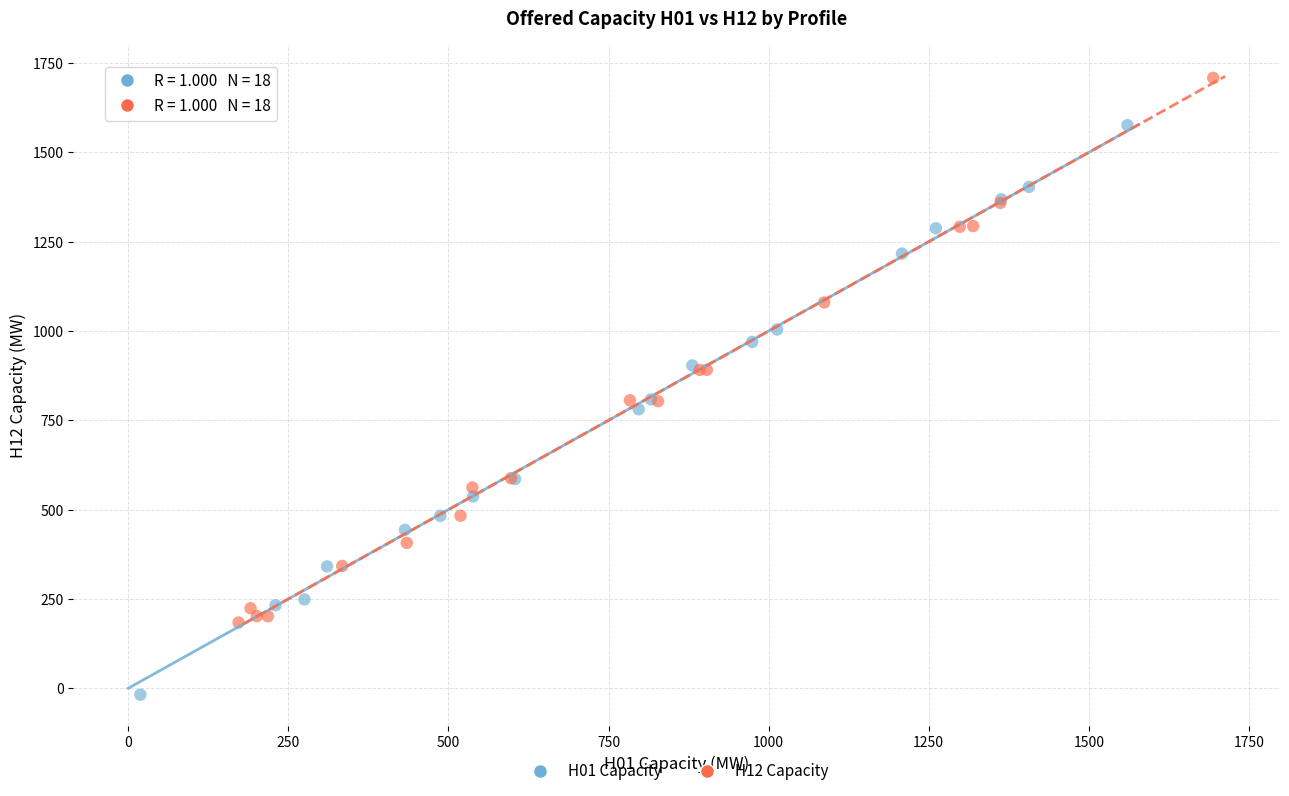

Which series reaches the maximum Y coordinate?

H12 Capacity